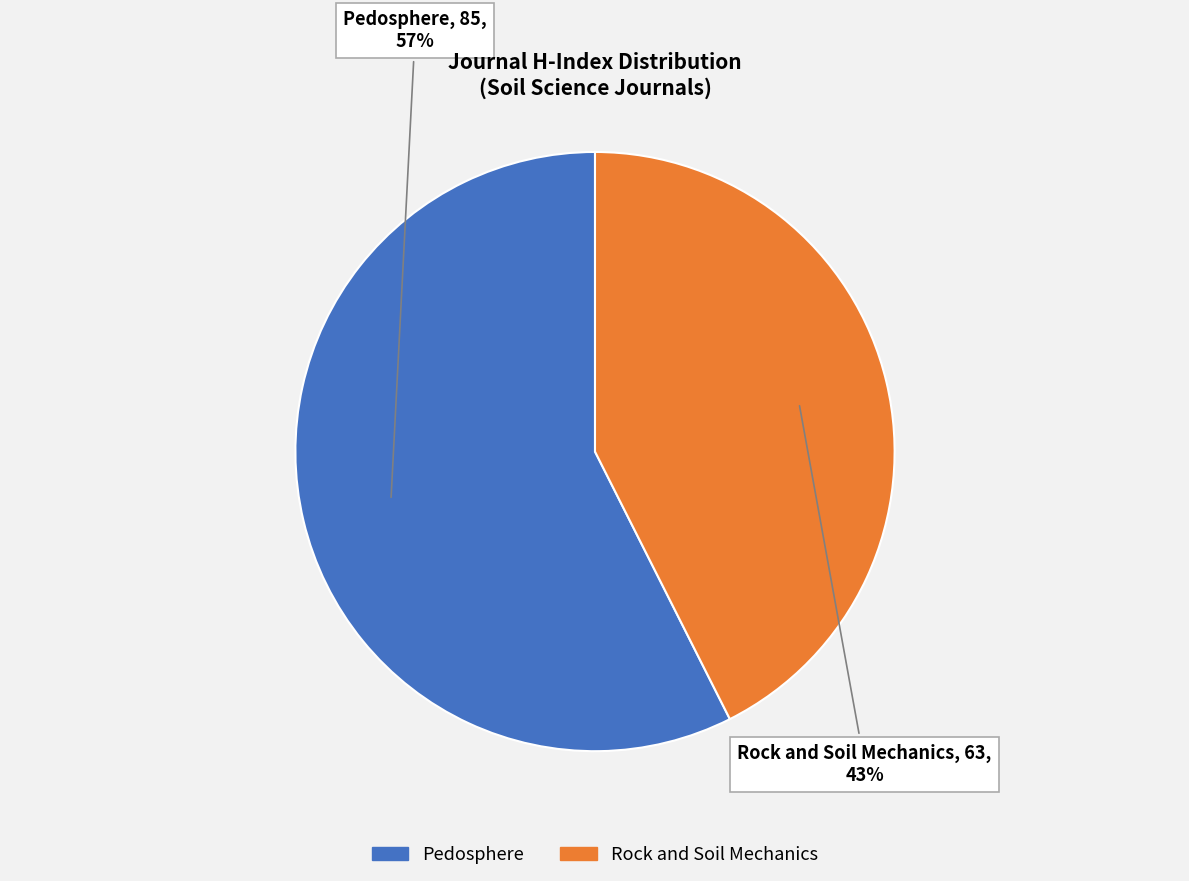

Count the number of slices in the pie.

2